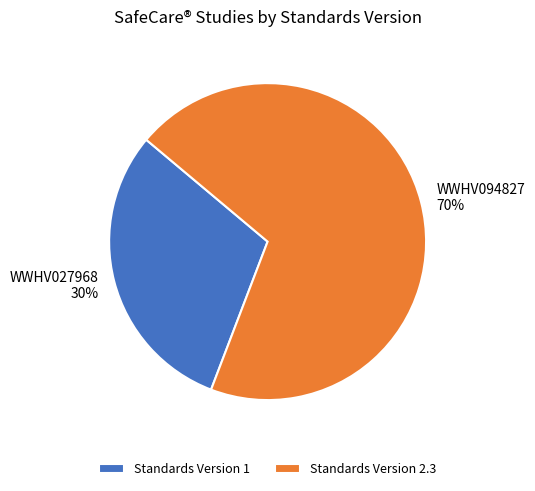

Rank the categories by value from lowest to highest.

Standards Version 1, Standards Version 2.3